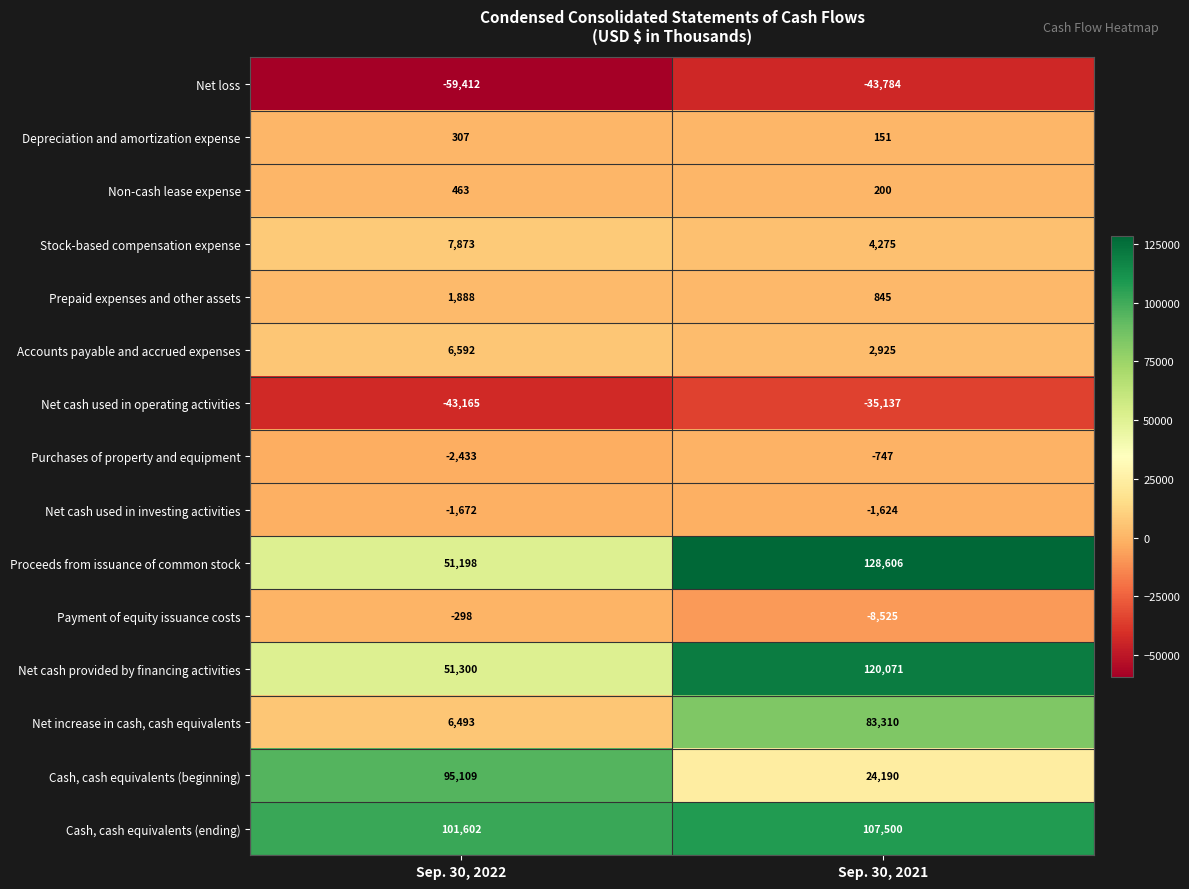

What is the spread (max minus min) of values at Sep. 30, 2021?

172390